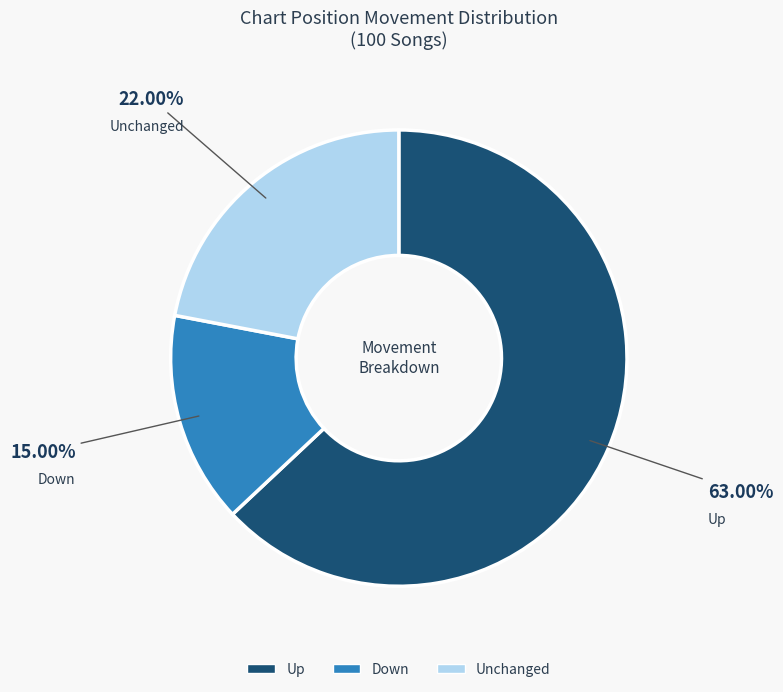

Which slice is the largest?

Up